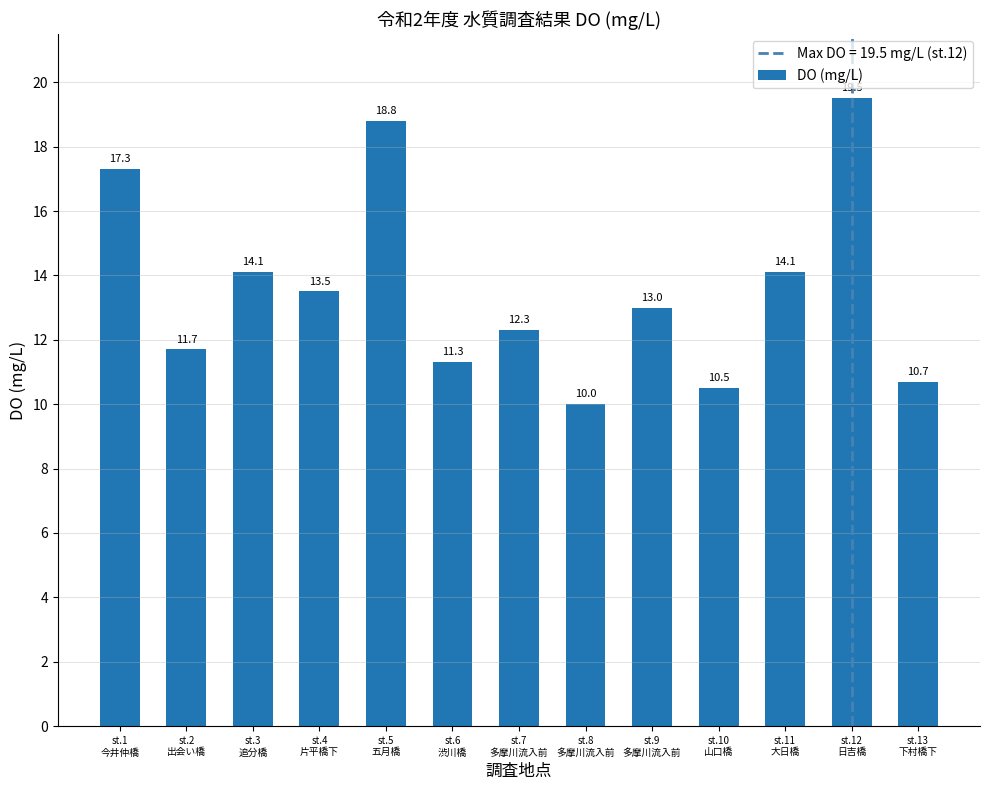

What is the minimum value shown in the chart?

10.0